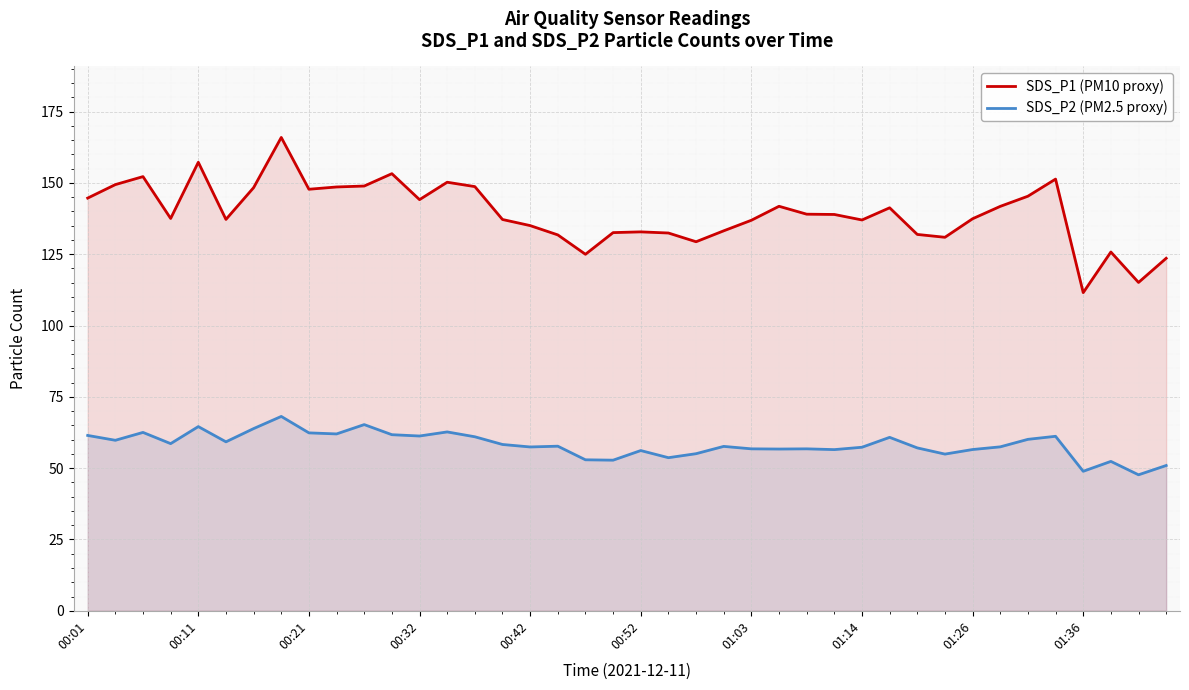

What is the highest value of the SDS_P2 (PM2.5 proxy) series?

68.1